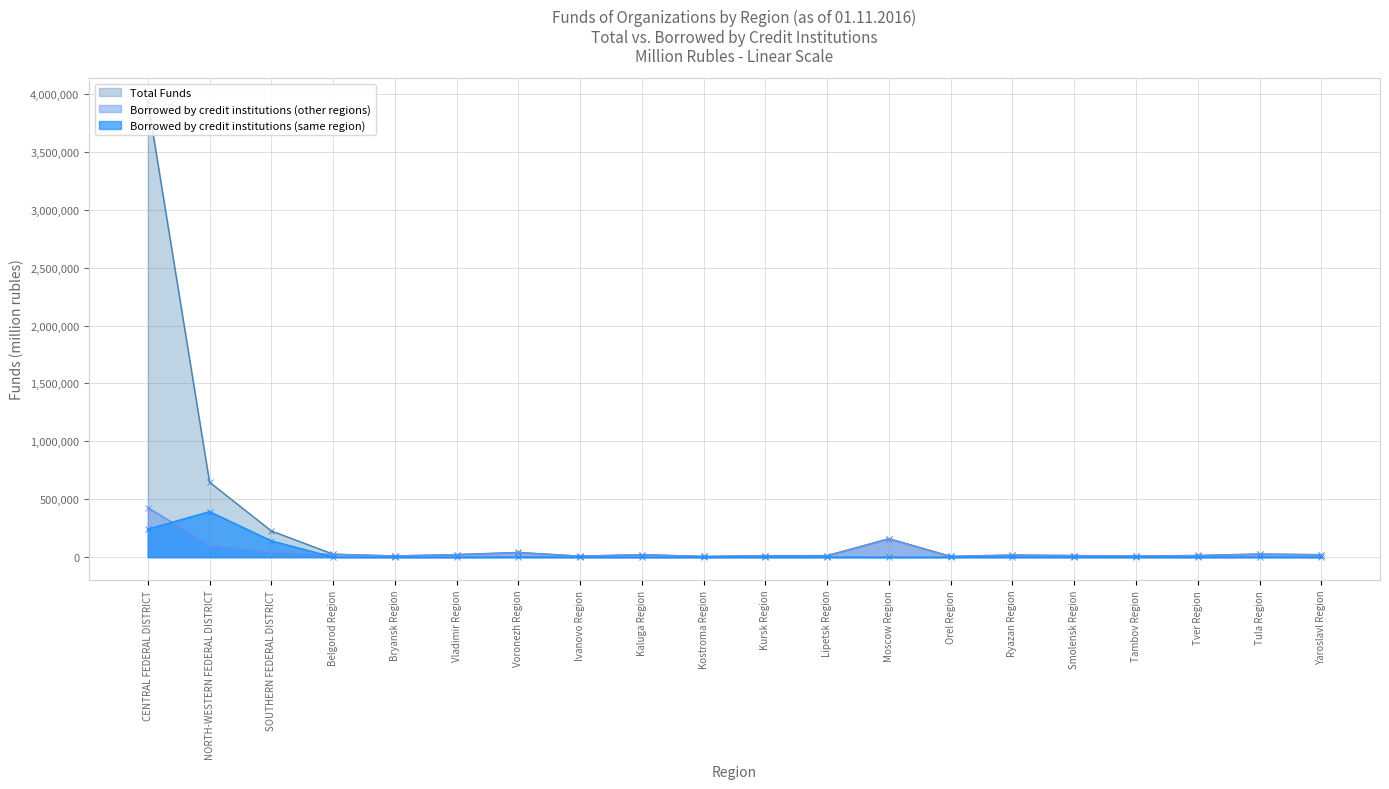

What is the sum of all Total Funds values?

5252261